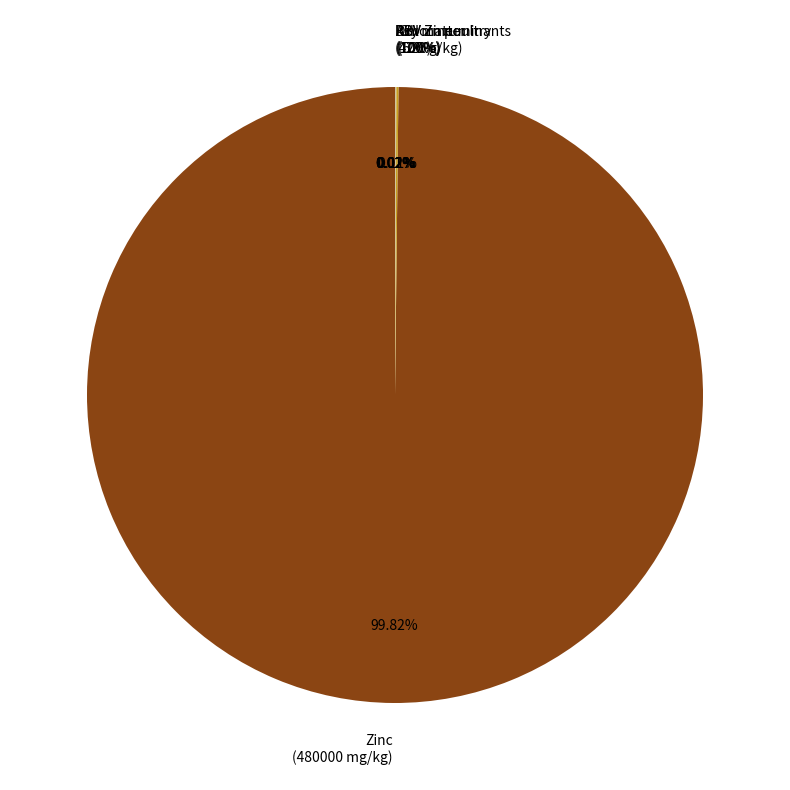

How many segments does this pie chart have?

6